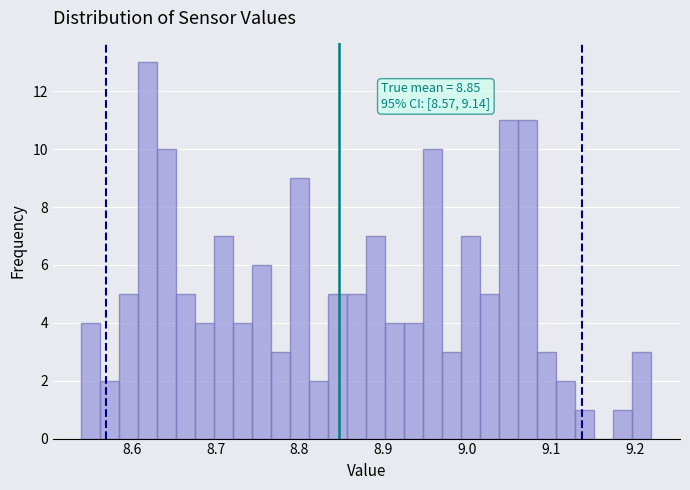

Read against the x-axis, roughly where is the centre of the tallest bar?

8.62